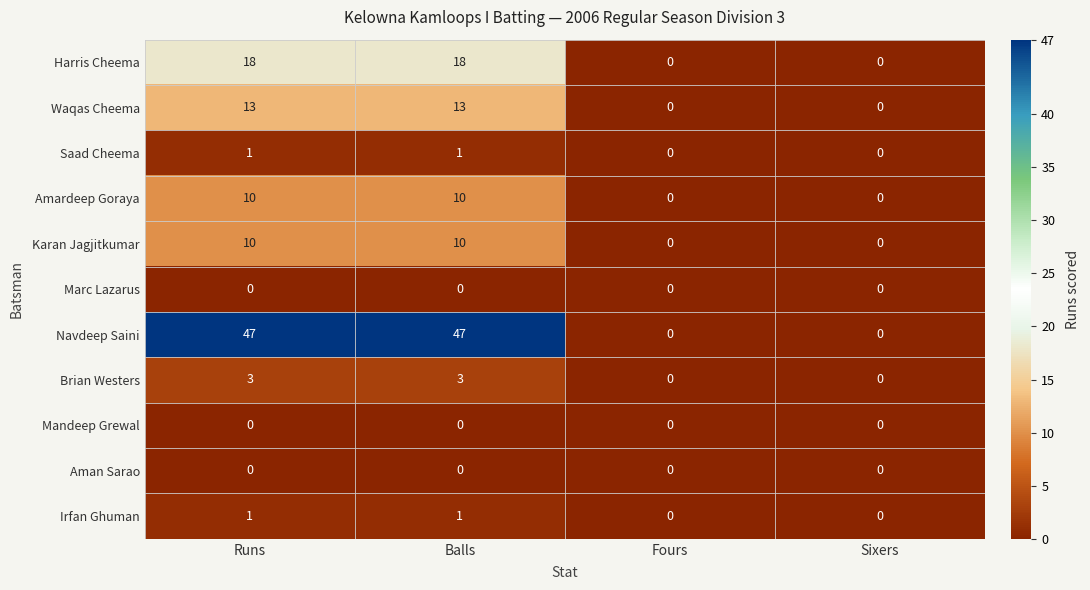

How many values in Brian Westers are above zero?

2